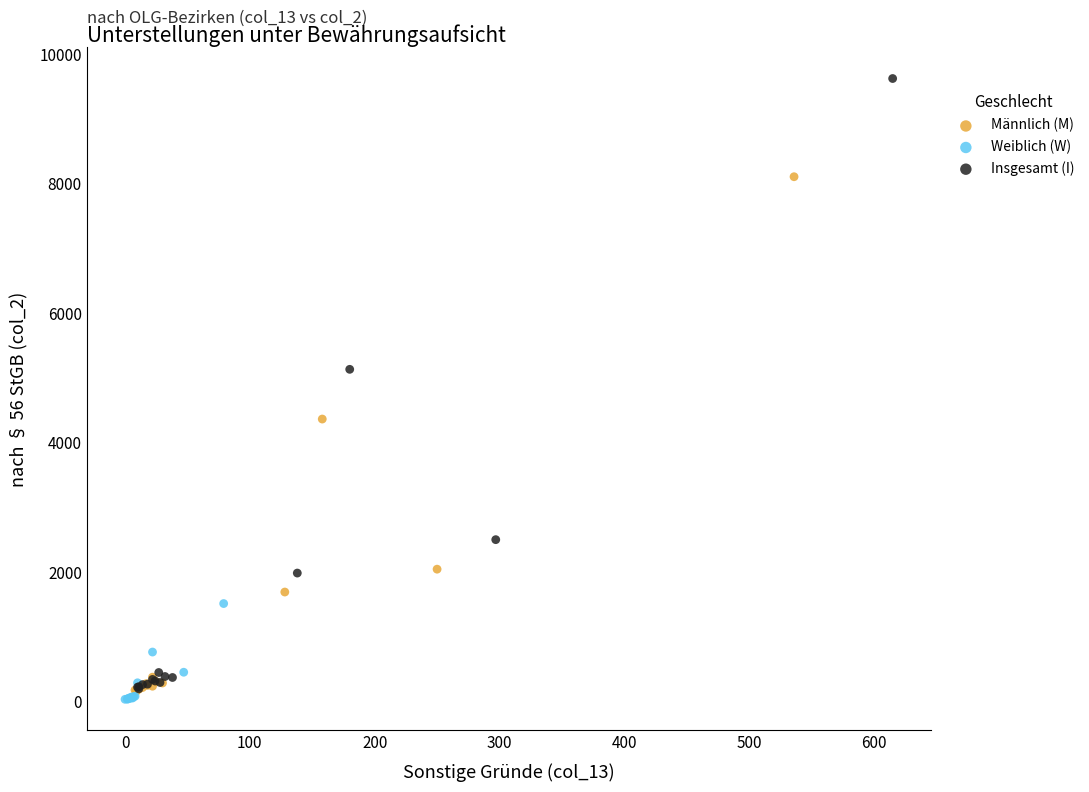

Which series reaches the maximum Y coordinate?

Insgesamt (I)